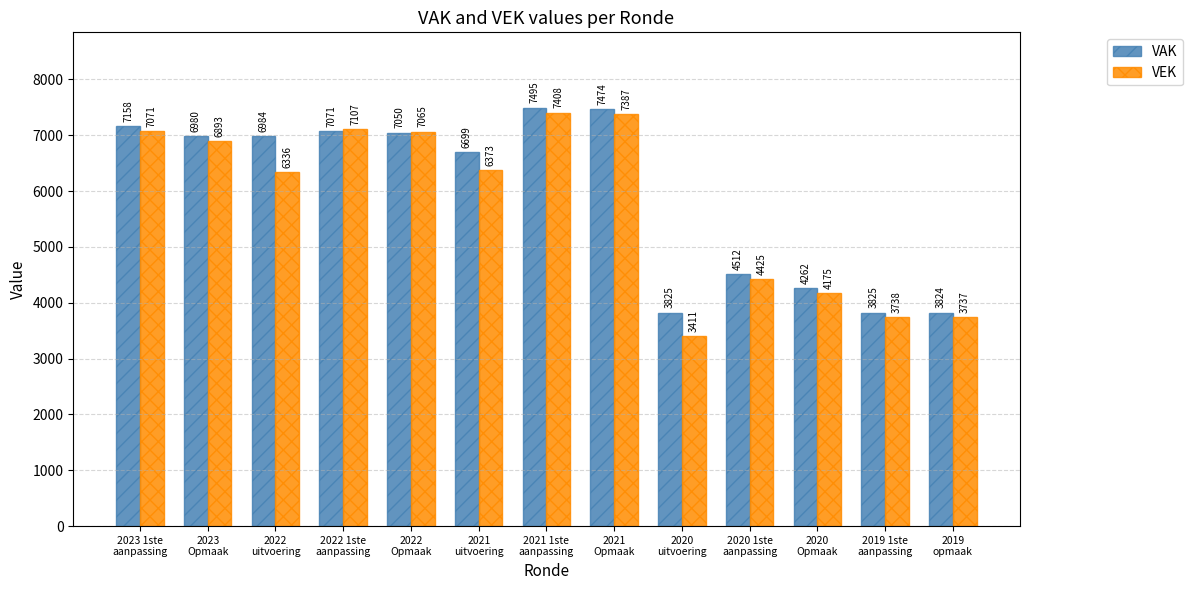

Which series has the widest spread of values?

VEK